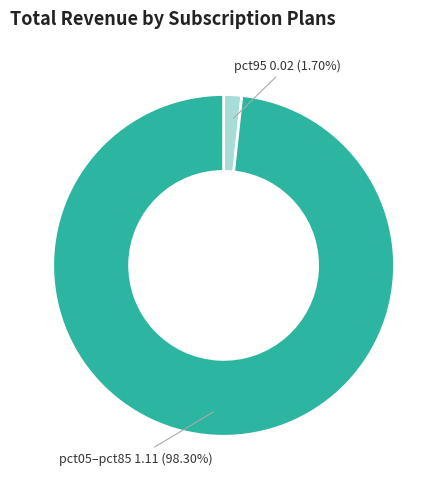

Does any single category account for the majority?

Yes